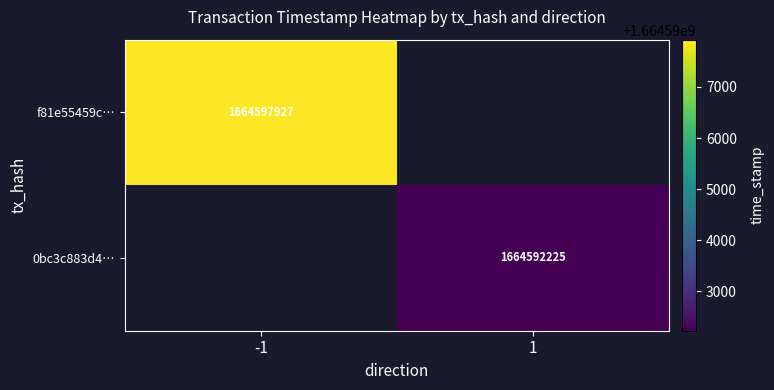

Is it true that f81e55459c… equals 1664597927 at -1?

True